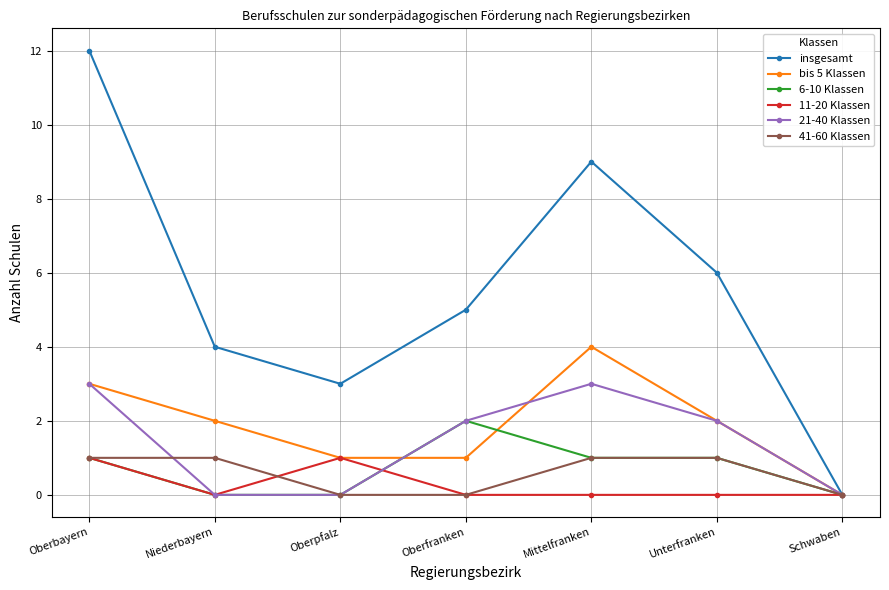

Is it true that bis 5 Klassen equals 1 at Oberfranken?

True